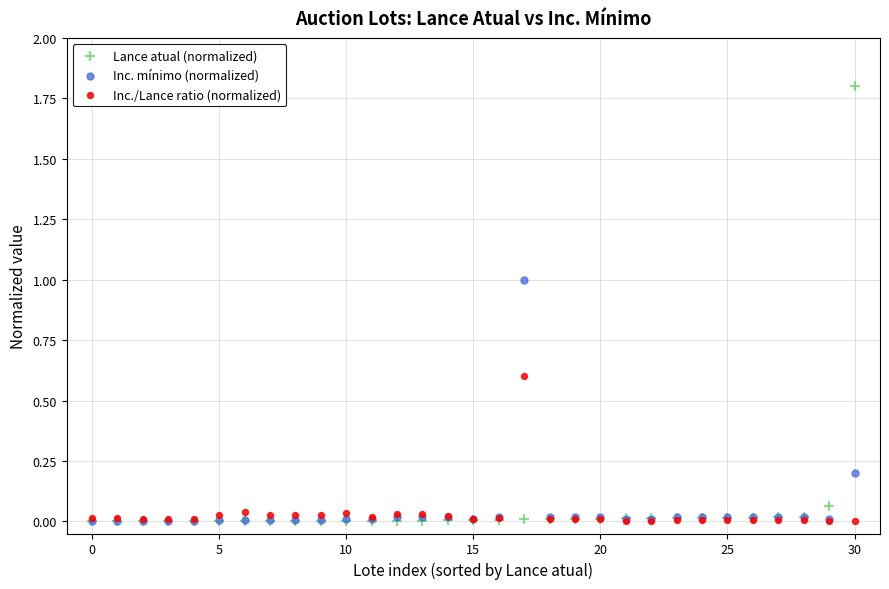

Which series has the widest spread of Y values?

Lance atual (normalized)